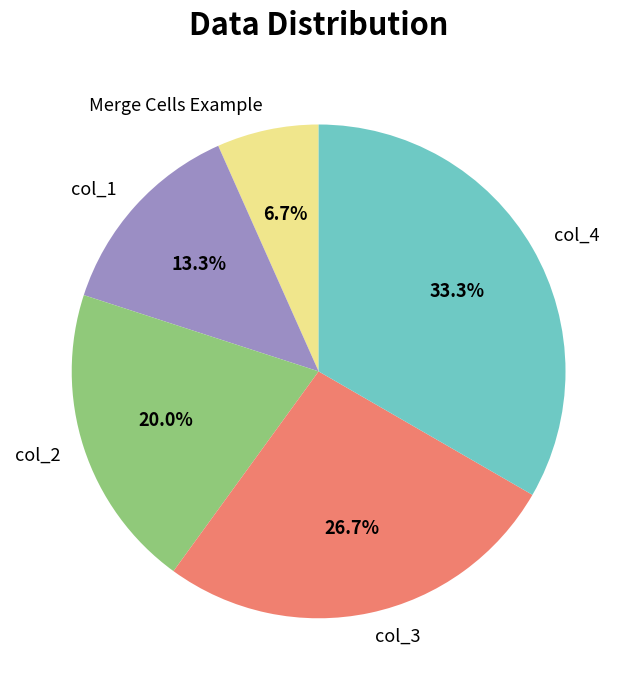

To the nearest percent, what is the difference between the col_2 and col_4 slice percentages?

13%